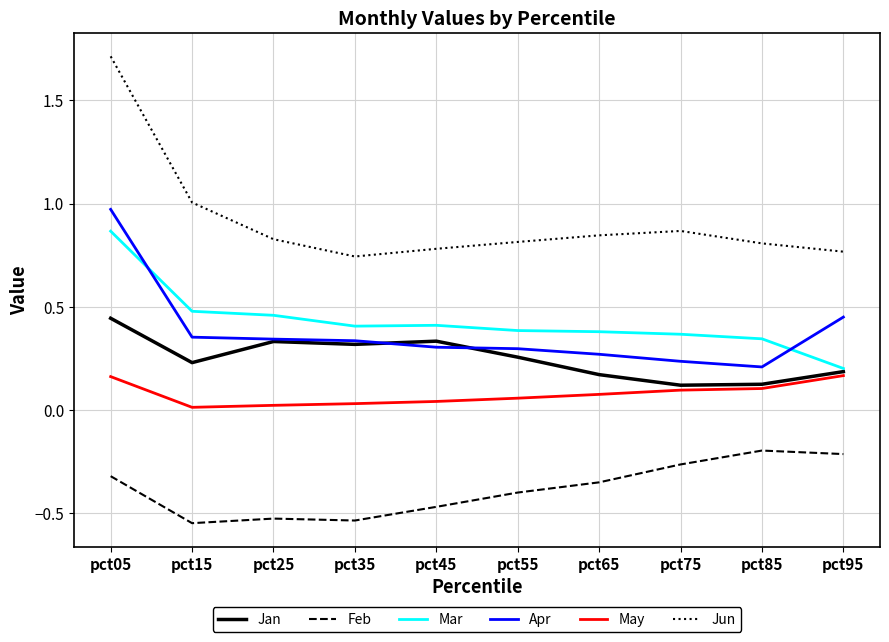

Does the chart have visible grid lines?

Yes